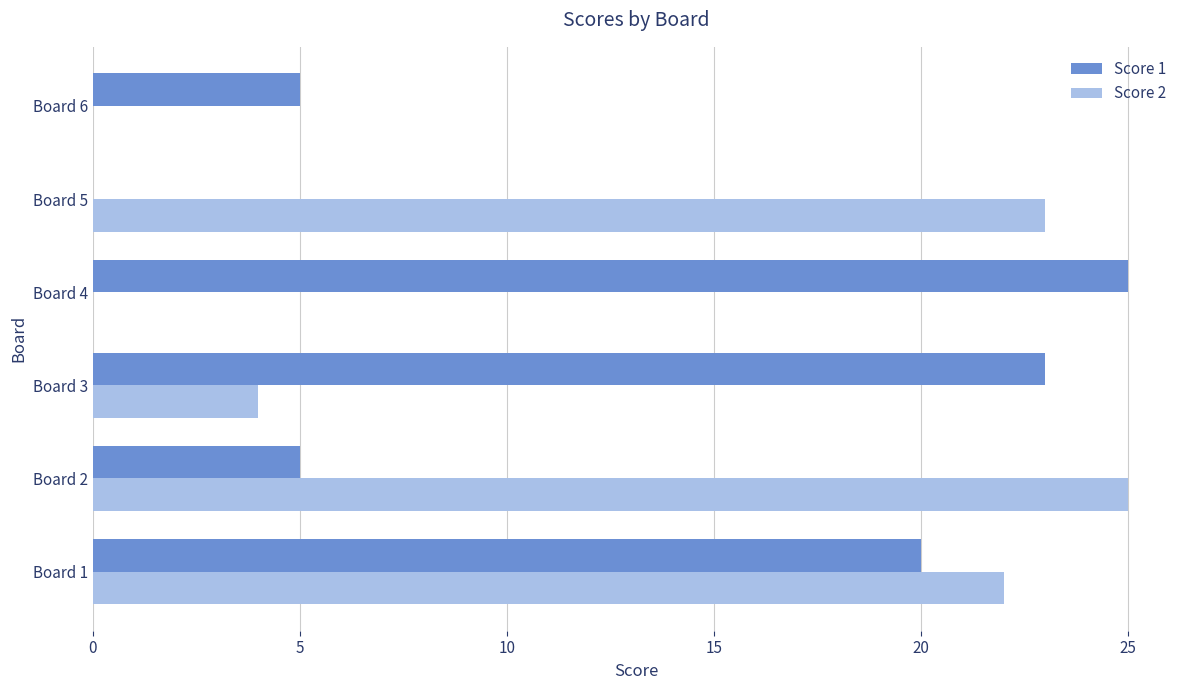

How many categories are shown in the chart?

6